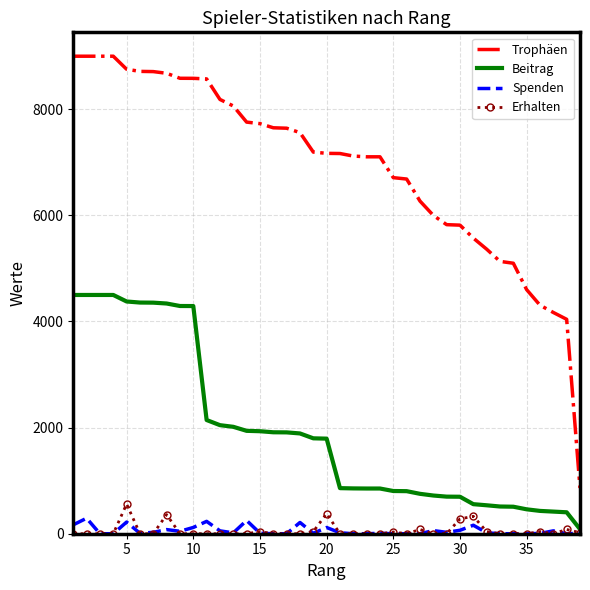

What is the difference between the maximum and second lowest values in the Beitrag series?

4096